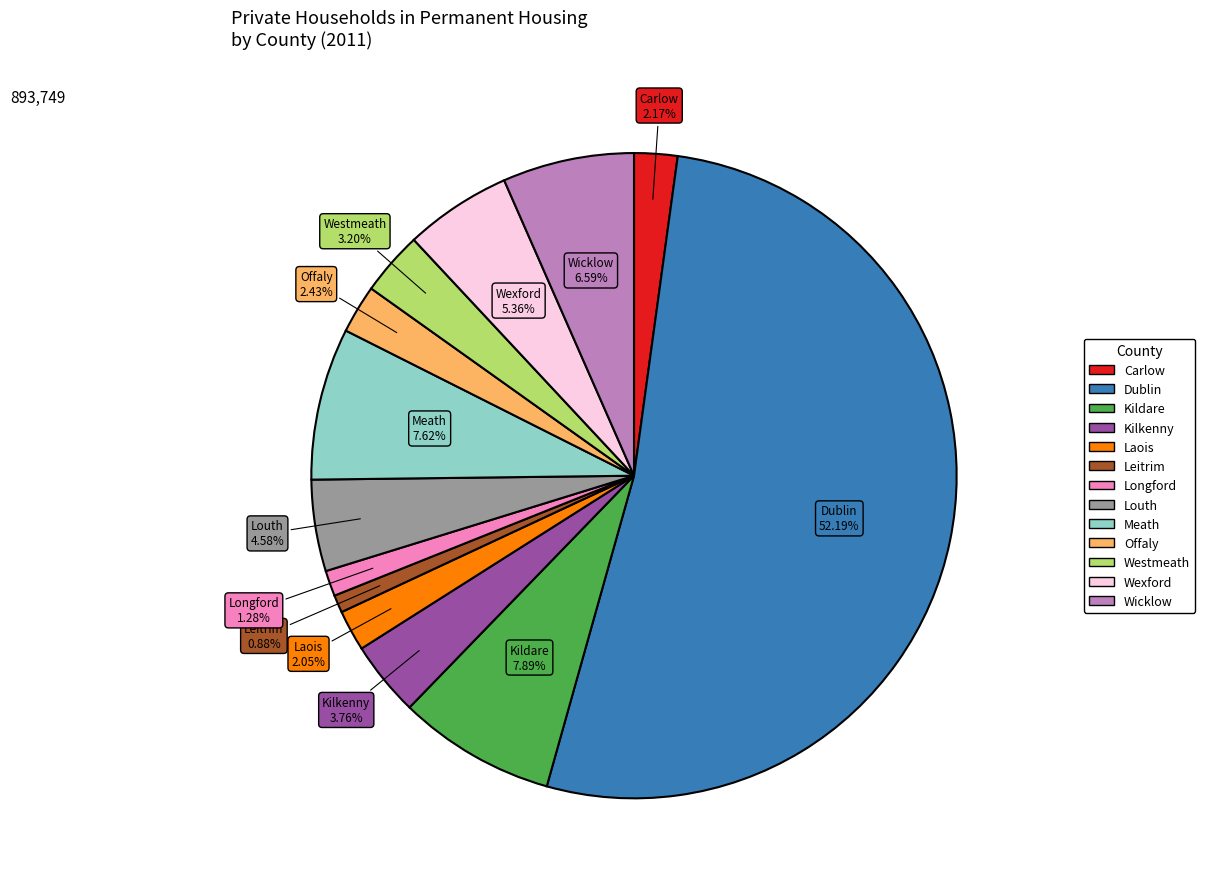

The Wicklow slice represents 7% of the pie. True or false?

True